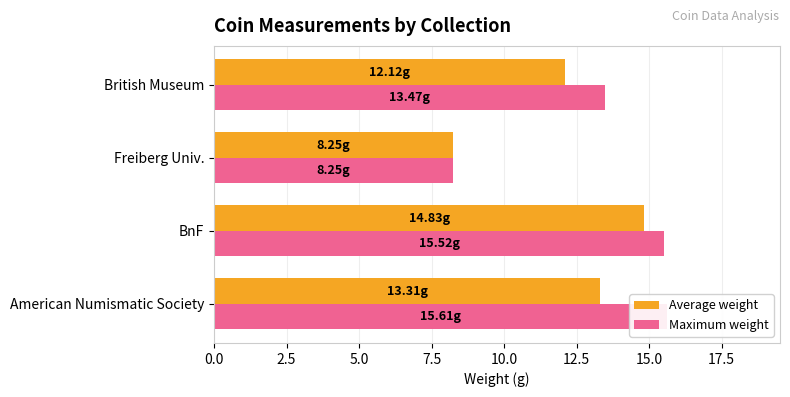

Is it true that Average weight equals 25.8 at BnF?

False